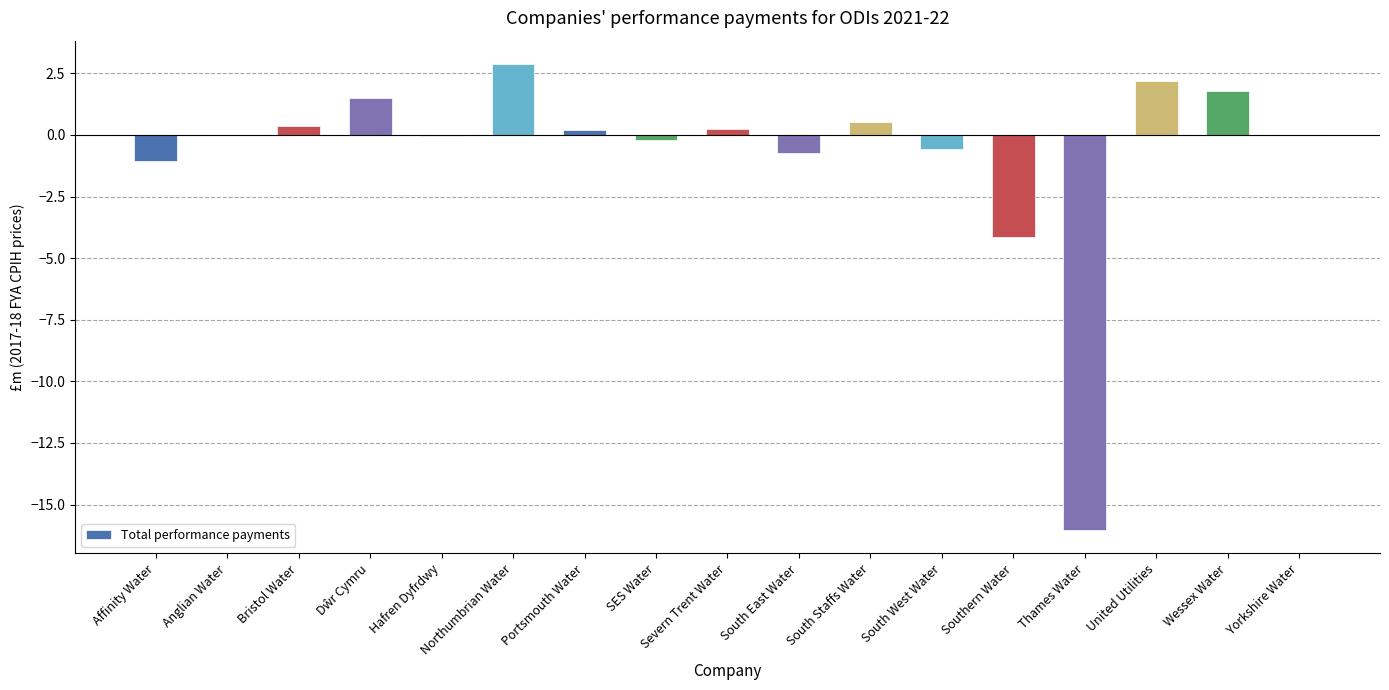

Are the bars horizontal?

No